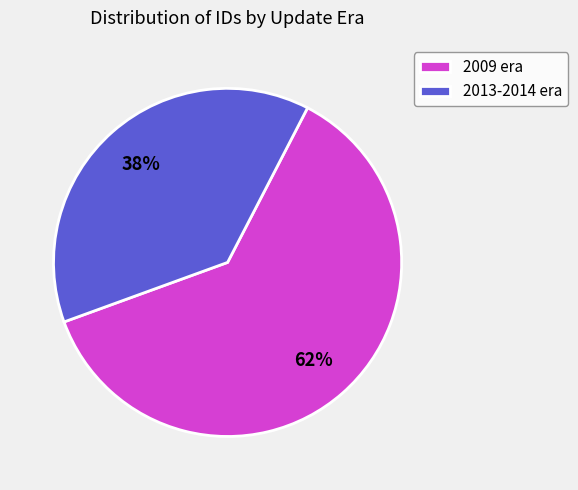

Which category has the smallest portion of the pie?

2013-2014 era